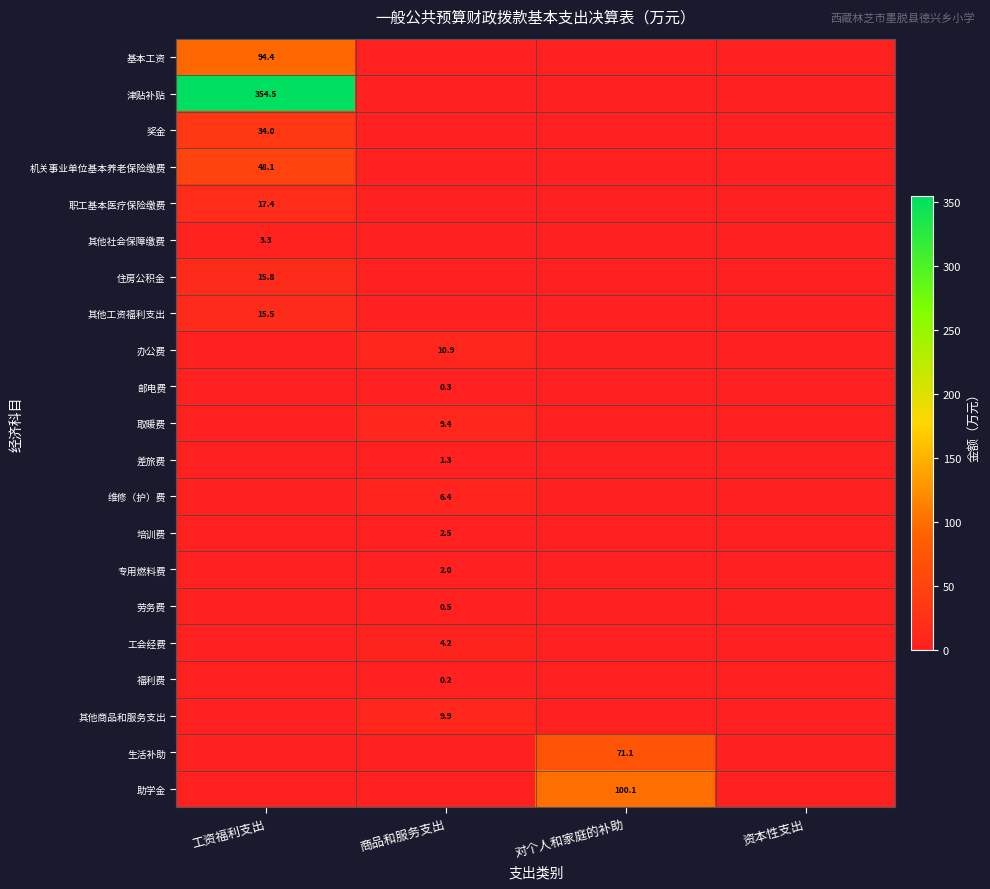

Is it true that 奖金 equals 34.0 at 工资福利支出?

True